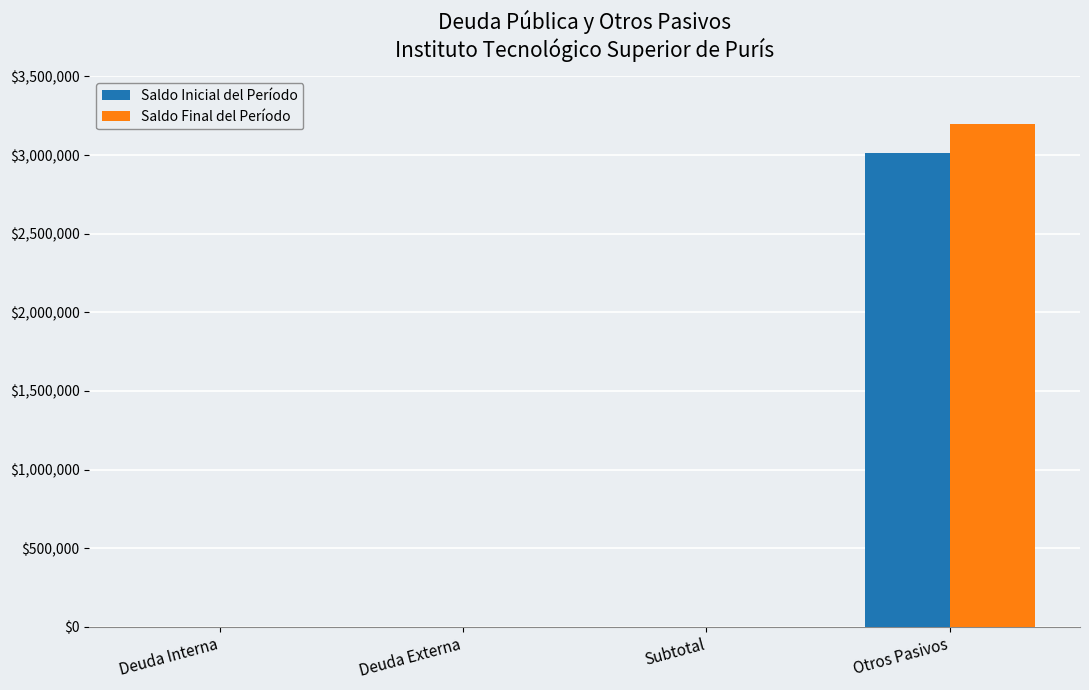

At which category is the sum across all series the highest?

Otros Pasivos